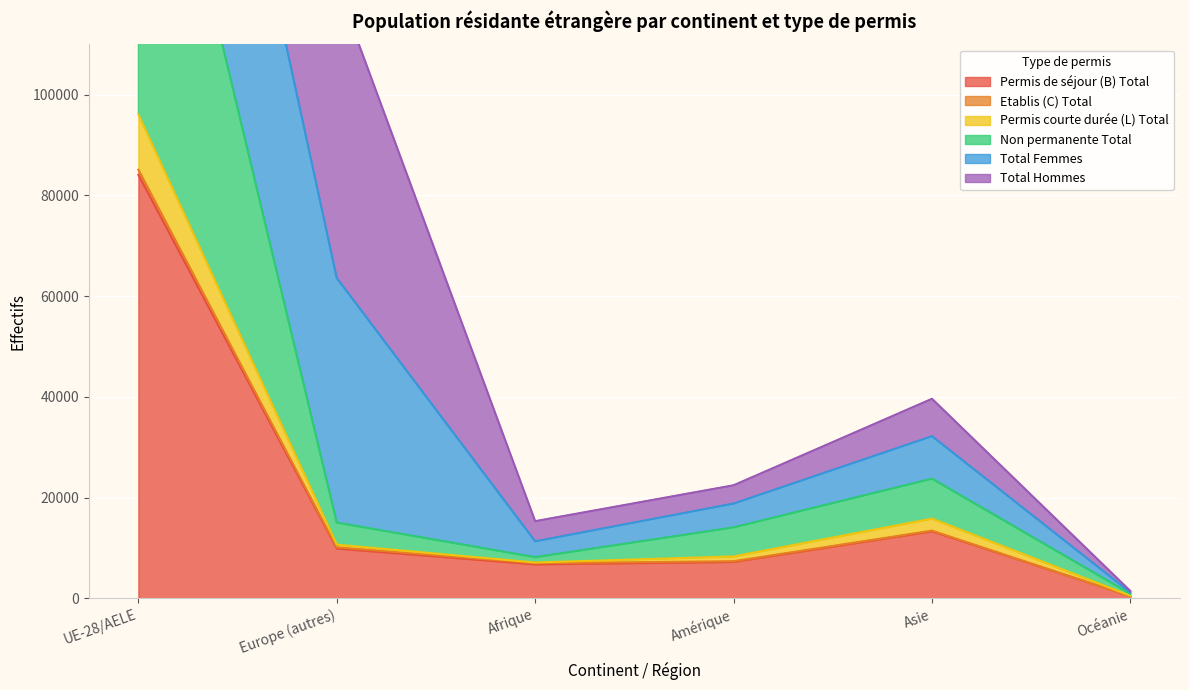

True or false: Permis de séjour (B) Total has a value of 9930 at Europe (autres).

True